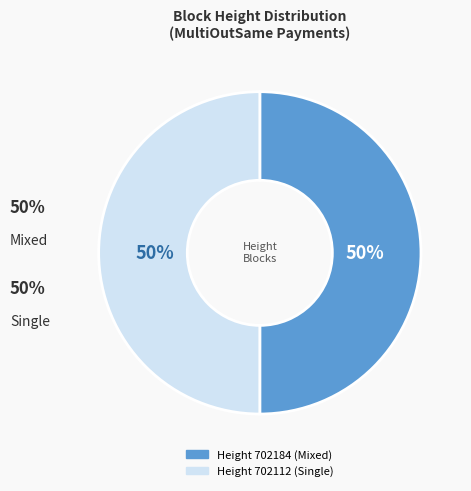

To the nearest percent, what is the average slice percentage?

50%